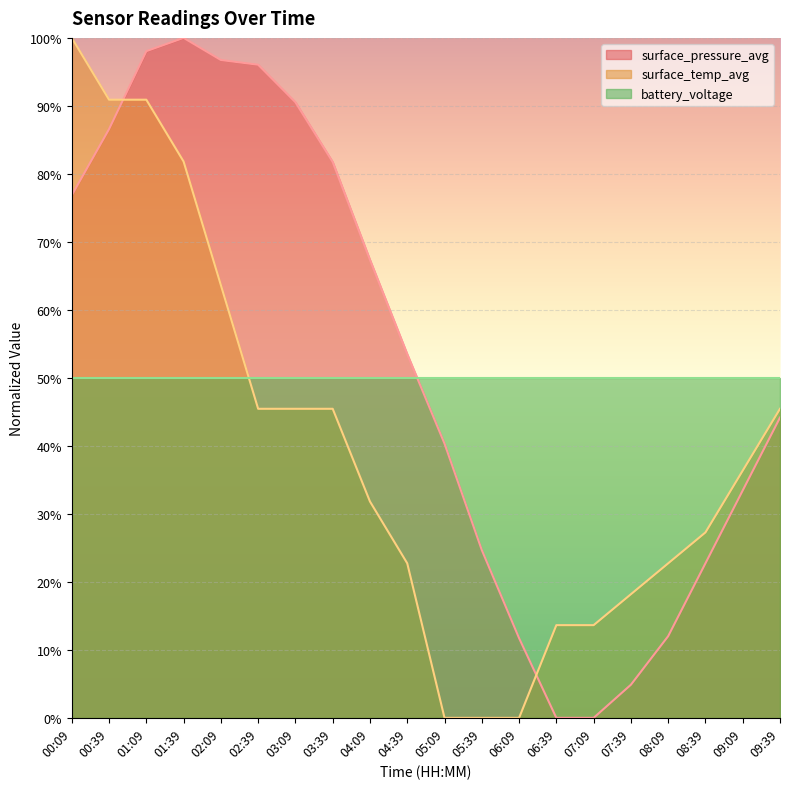

Between 03:09 and 05:39, which is larger?

03:09